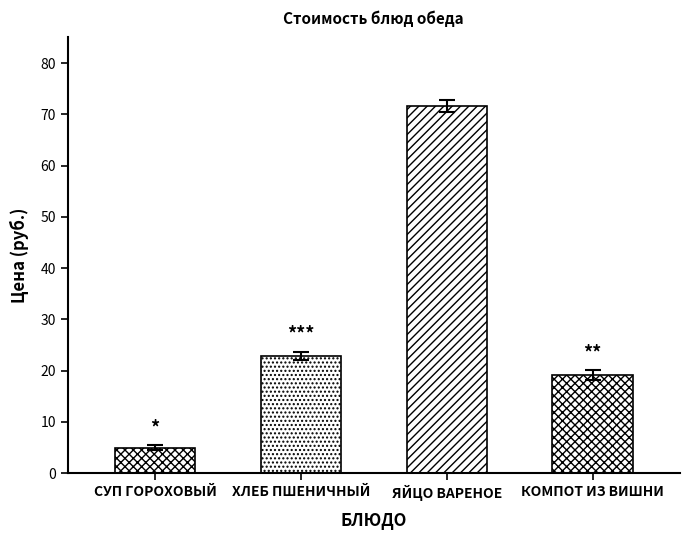

Reading left to right, list all the values displayed in this chart.

4.9	22.9	71.6	19.1